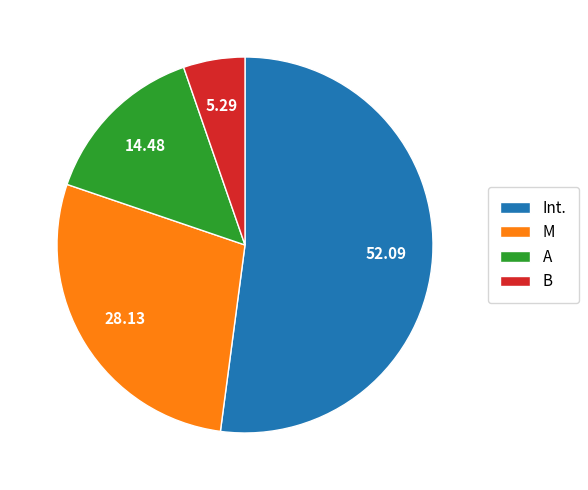

Which has a higher value, A or B?

A